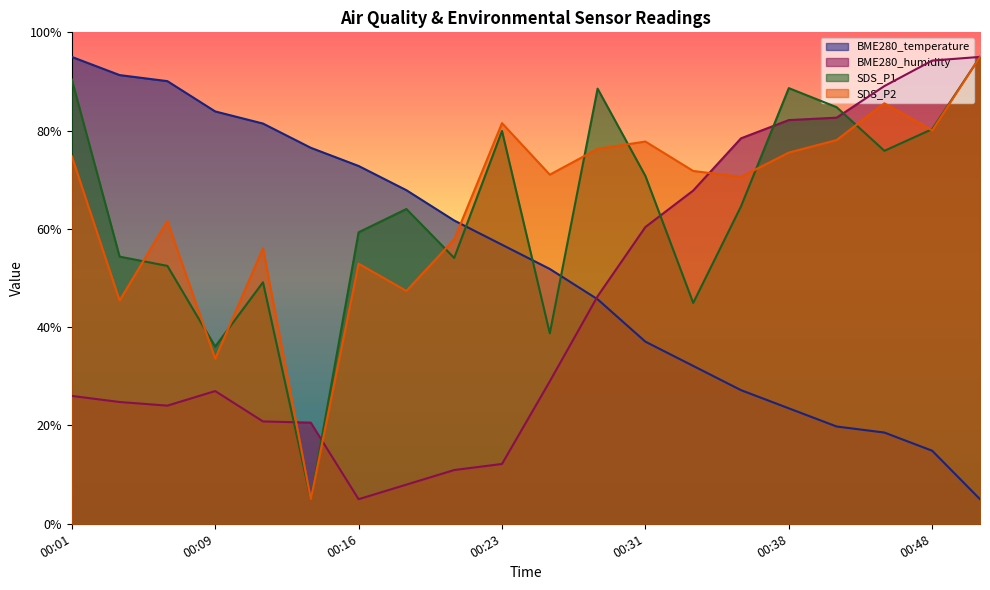

How many series are shown in this chart?

4